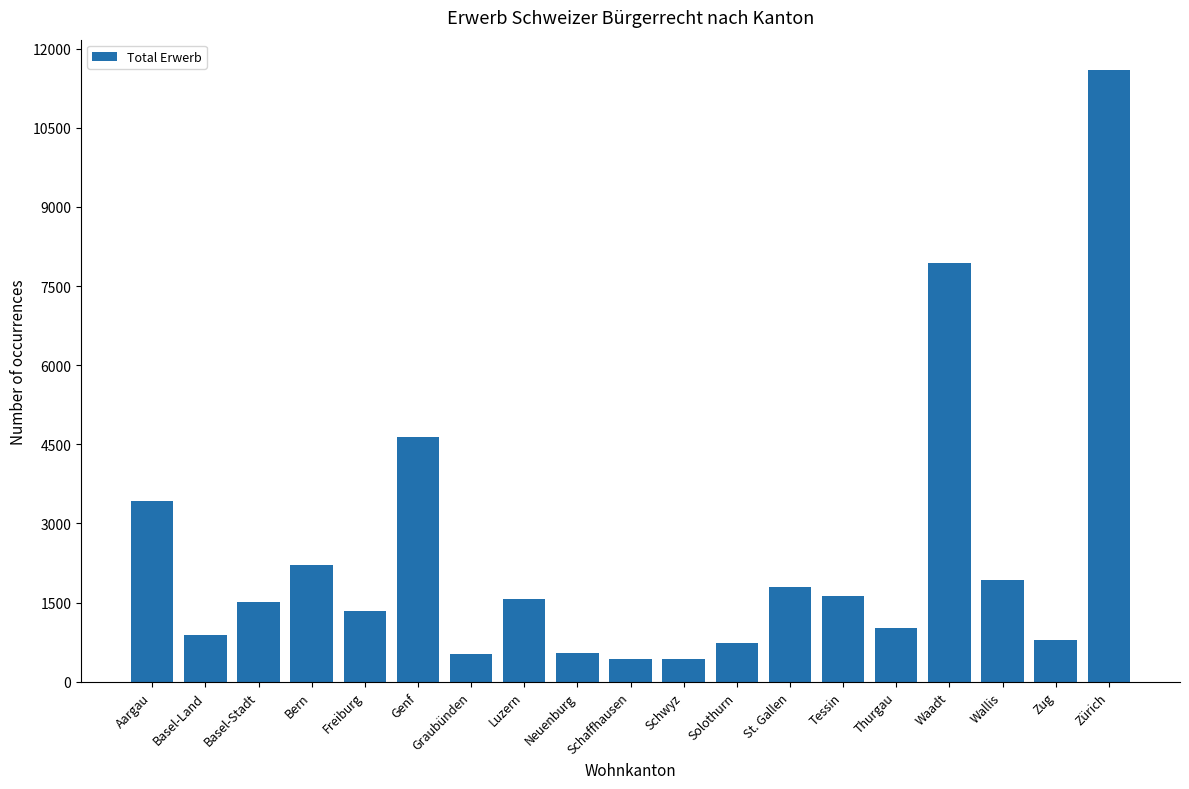

Is it true that the value at Schaffhausen is 431?

True